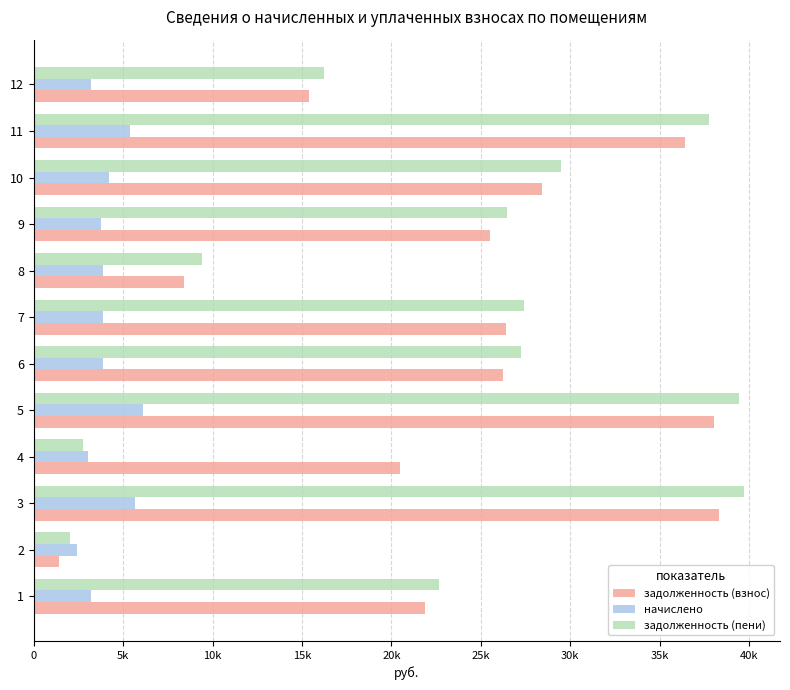

What are all the series names shown in the legend?

задолженность (взнос), начислено, задолженность (пени)